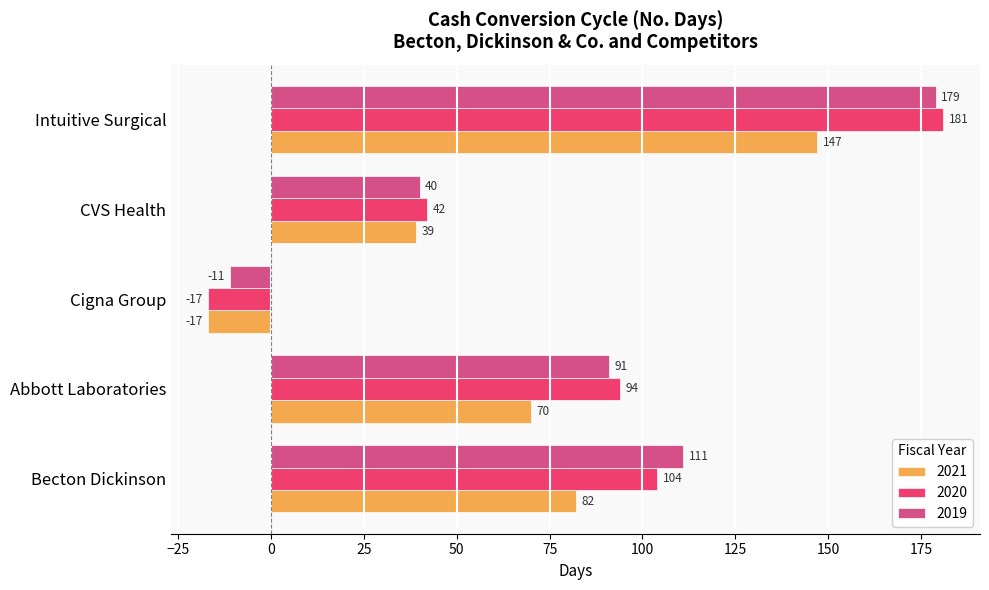

The 2020 series shows 56 at CVS Health. True or false?

False